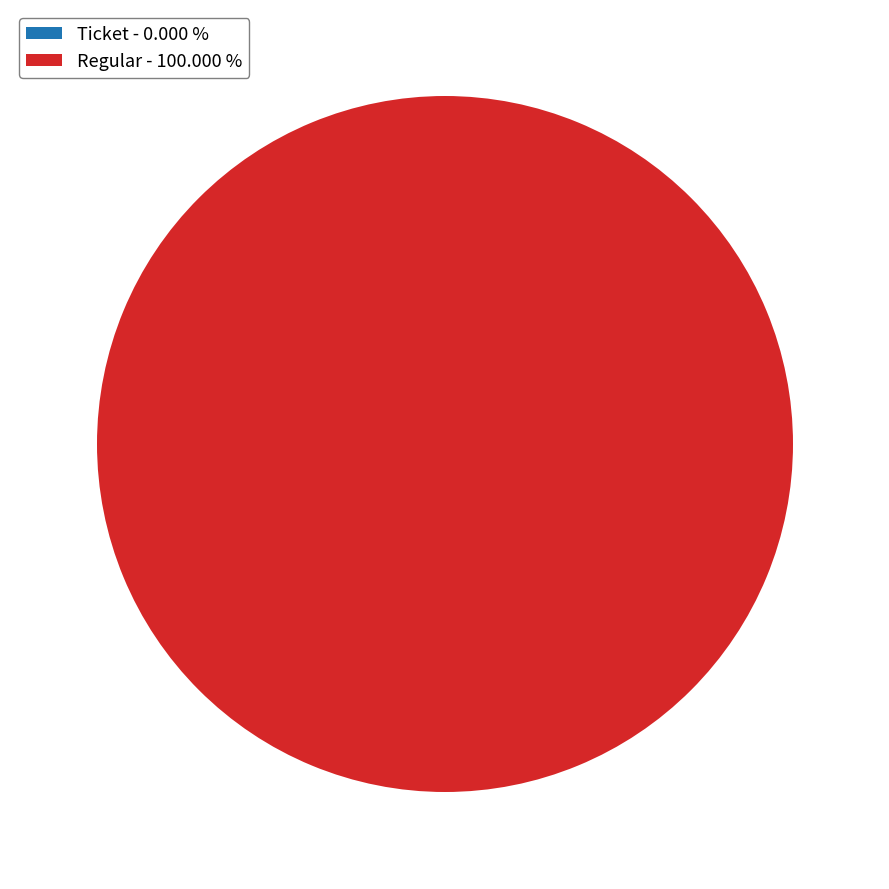

To the nearest percent, what is the difference between the largest and smallest slice percentages?

100%